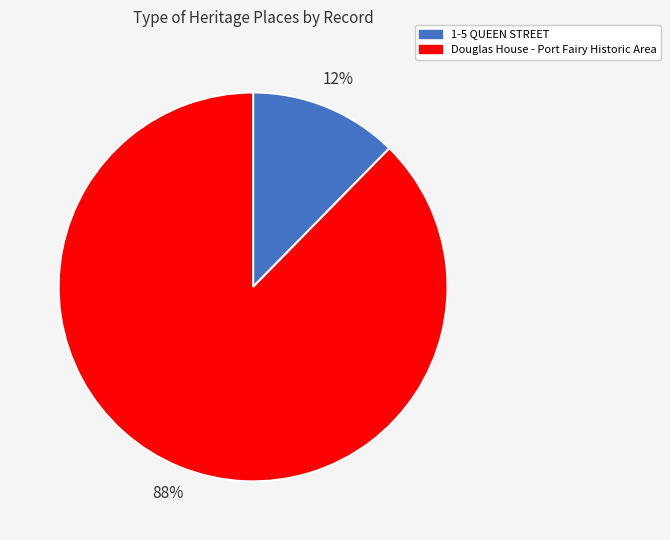

Is Douglas House - Port Fairy Historic Area the majority of the pie?

Yes